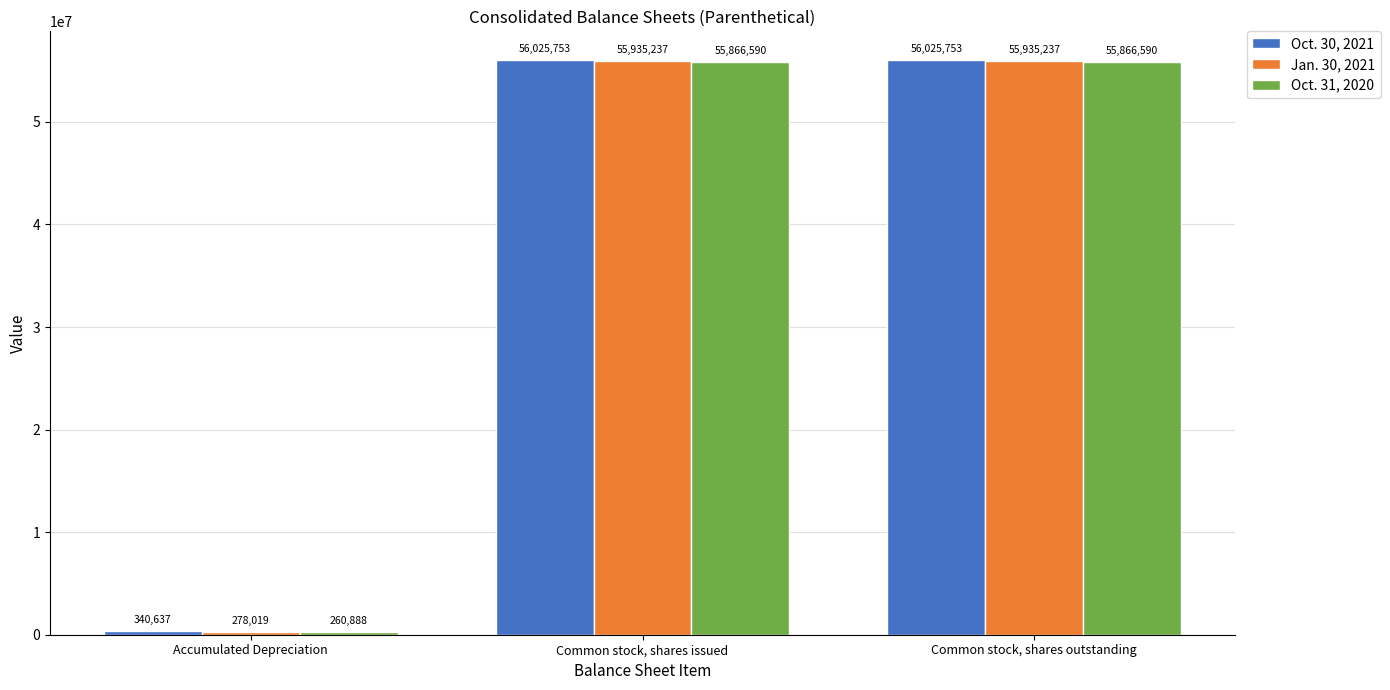

What is the sum of the Oct. 30, 2021 values at Common stock, shares issued and Accumulated Depreciation?

56366390